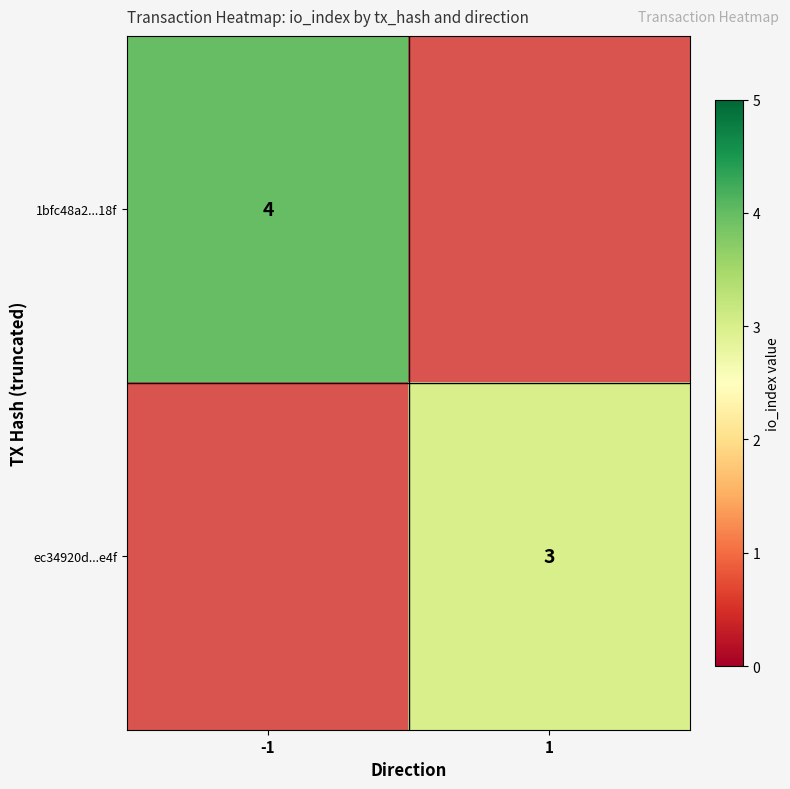

At how many categories does at least one series exceed 3?

1